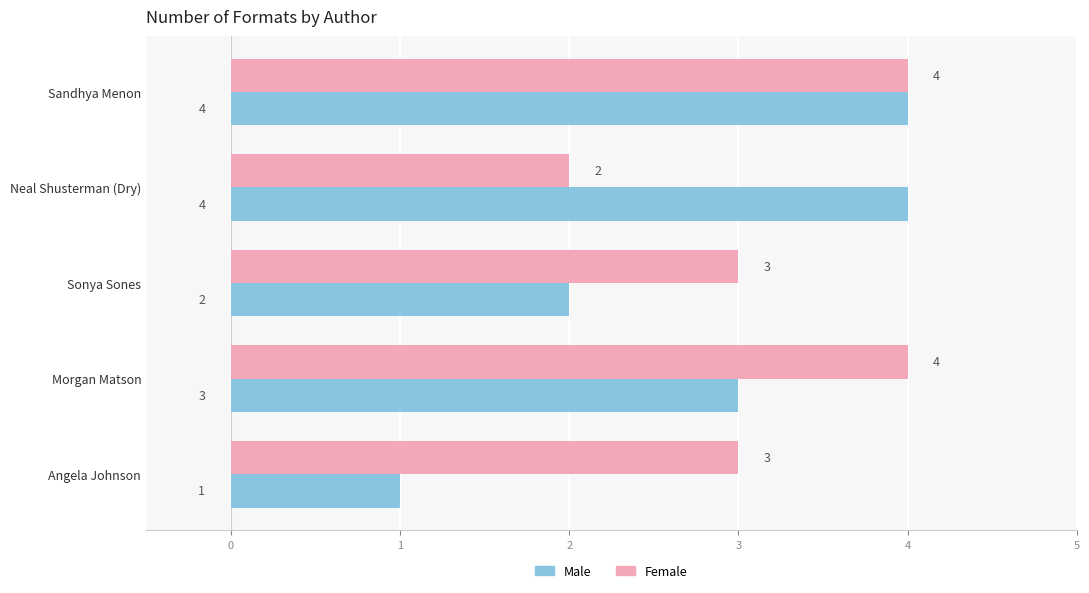

Which series changed the most between Sandhya Menon and Angela Johnson?

Male